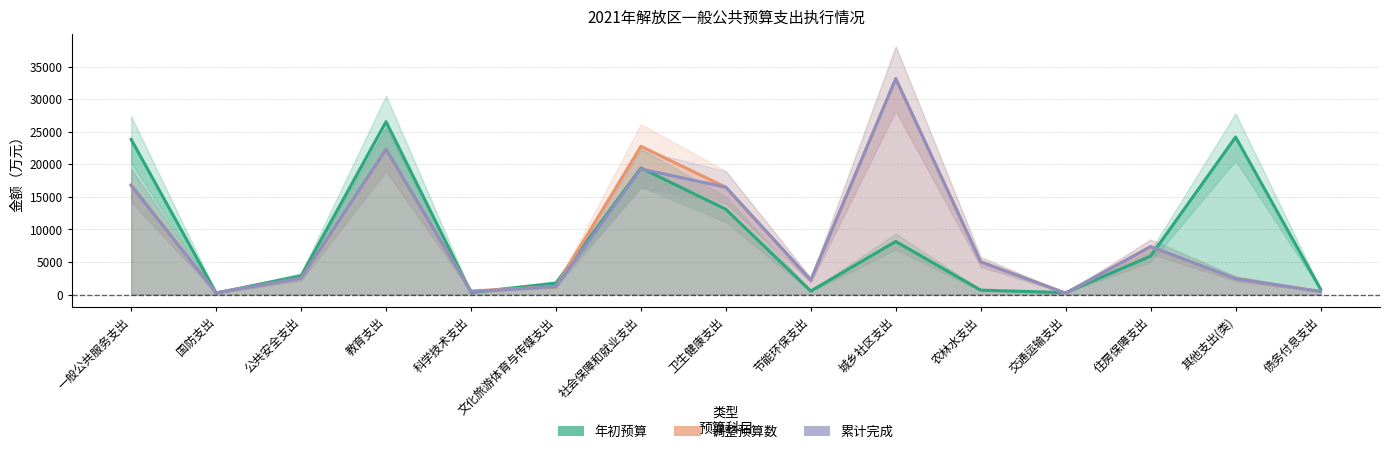

What is the value of the 年初预算 point at the 7th from the left?

19422